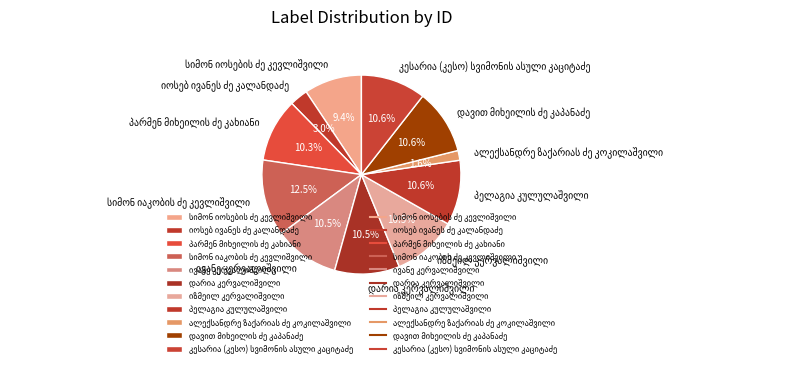

Is there any slice that represents more than half of the pie?

No